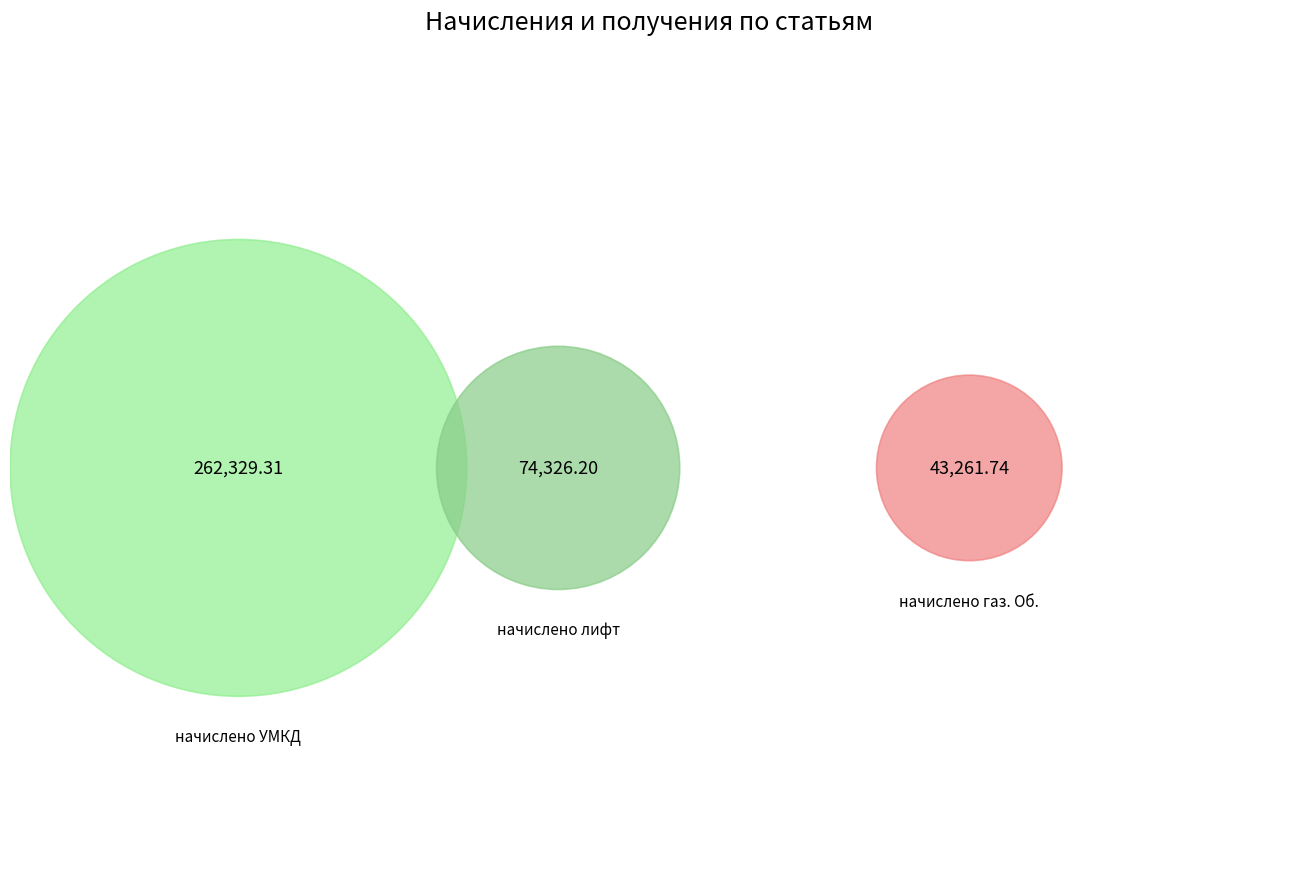

Is it true that начислено газ. Об. is 16% of the pie?

False